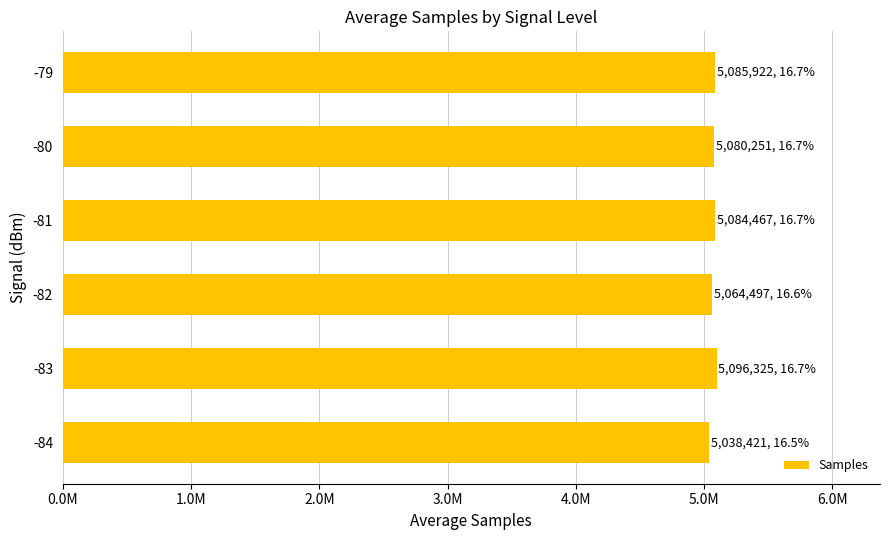

Are the bars grouped side by side (vs. stacked)?

No